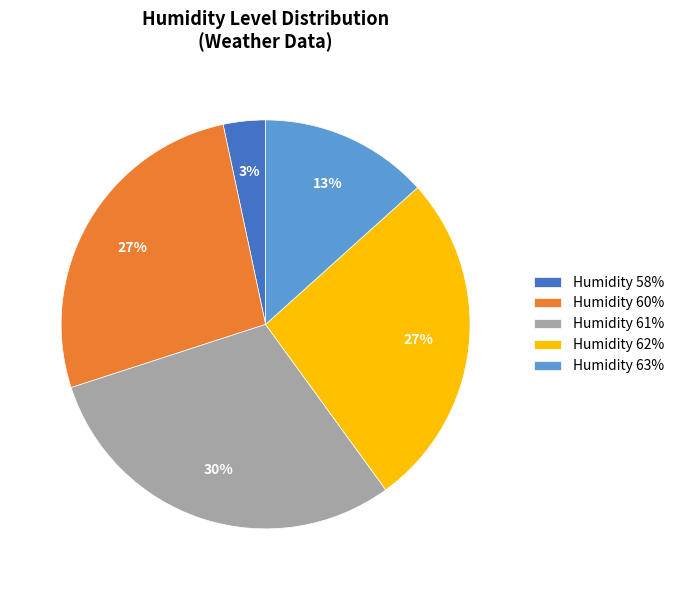

To the nearest percent, what is the difference between the largest and smallest slice percentages?

27%